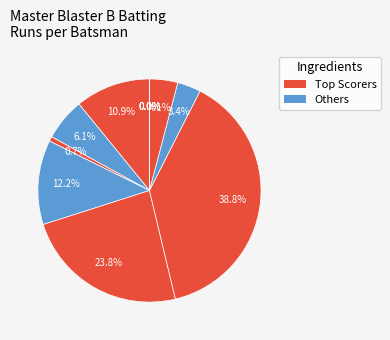

What is the smallest slice in the pie chart?

Param Vashi